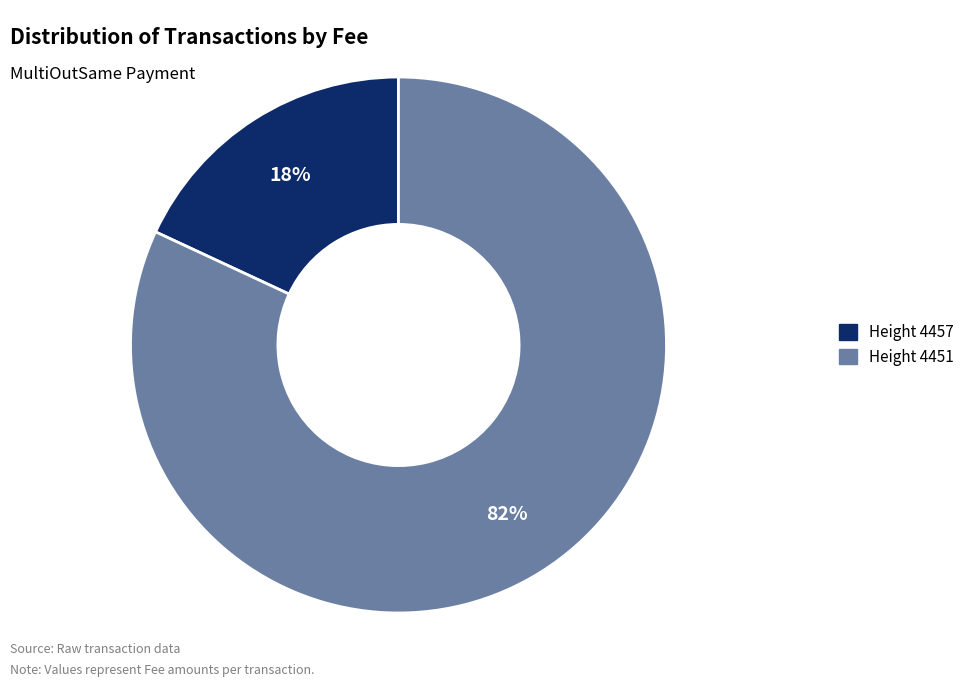

Is the sum of Height 4451 and Height 4457 greater than half?

Yes